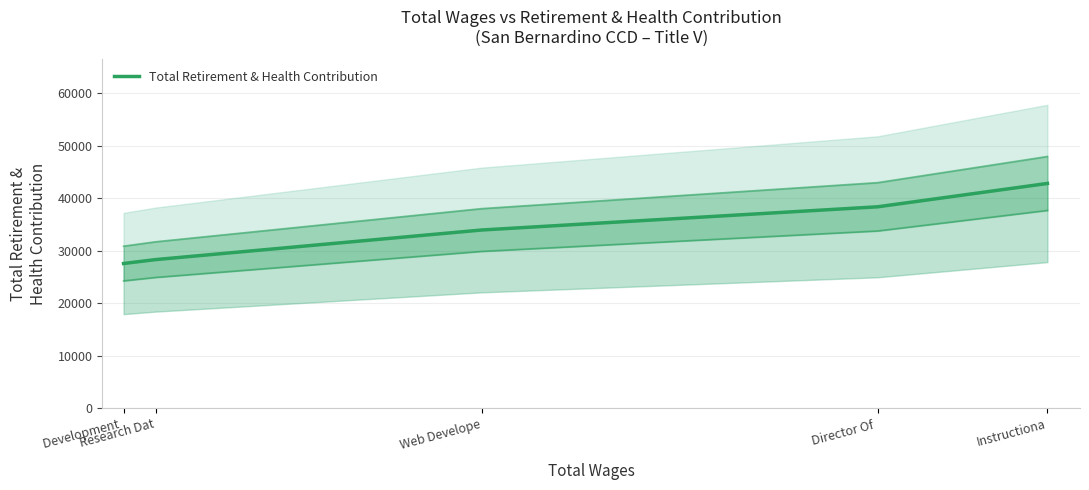

True or false: the data shows 18329 at Development .

False